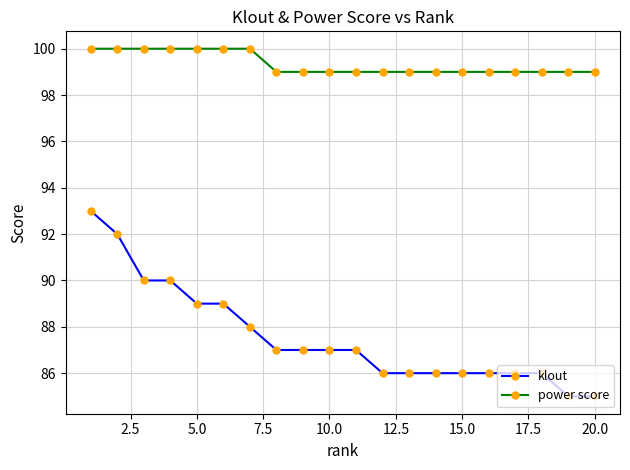

What is the lowest value of the klout series?

85